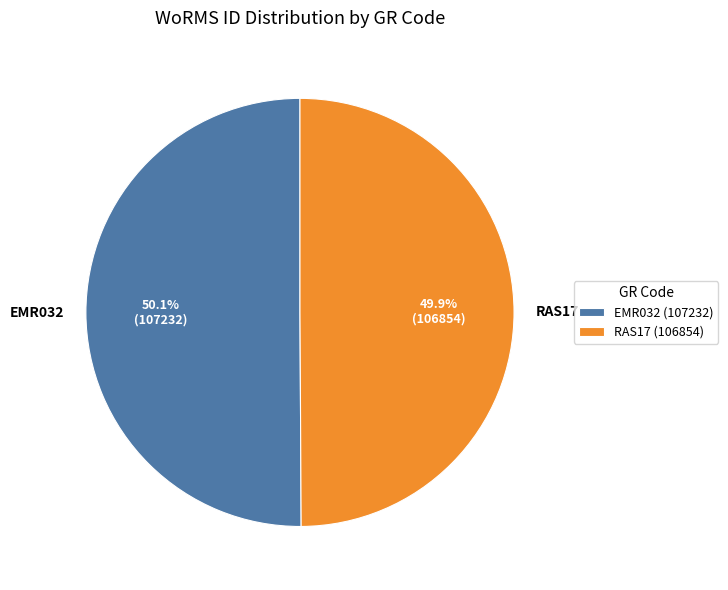

Does any single category account for the majority?

Yes